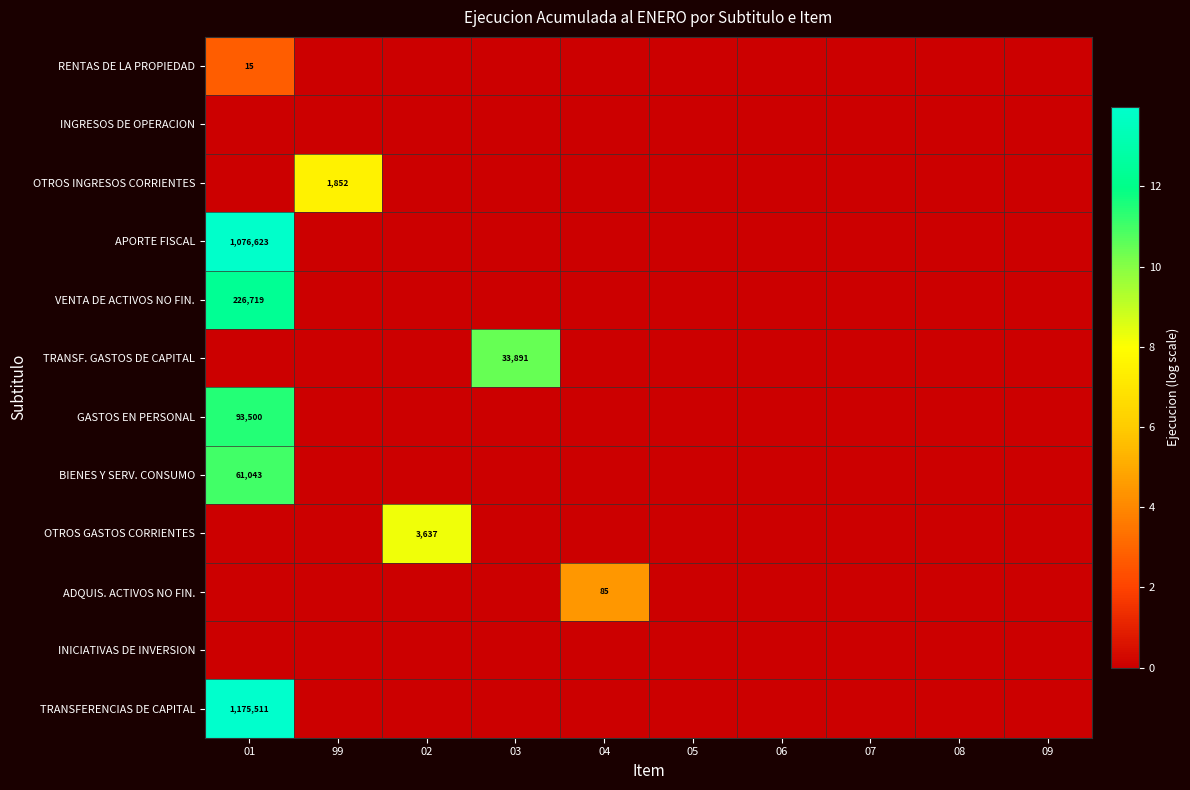

How many data points does each series have?

10